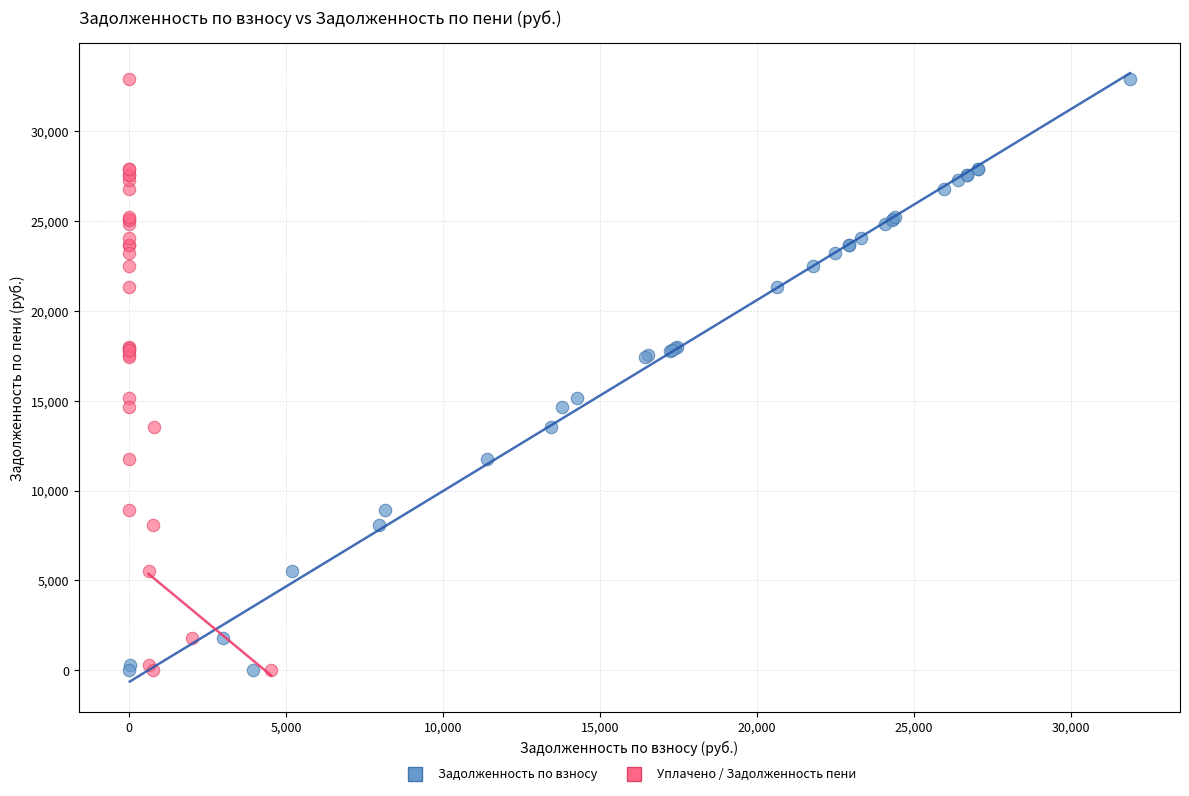

What are all the series names shown in the legend?

Задолженность по взносу, Уплачено / Задолженность пени